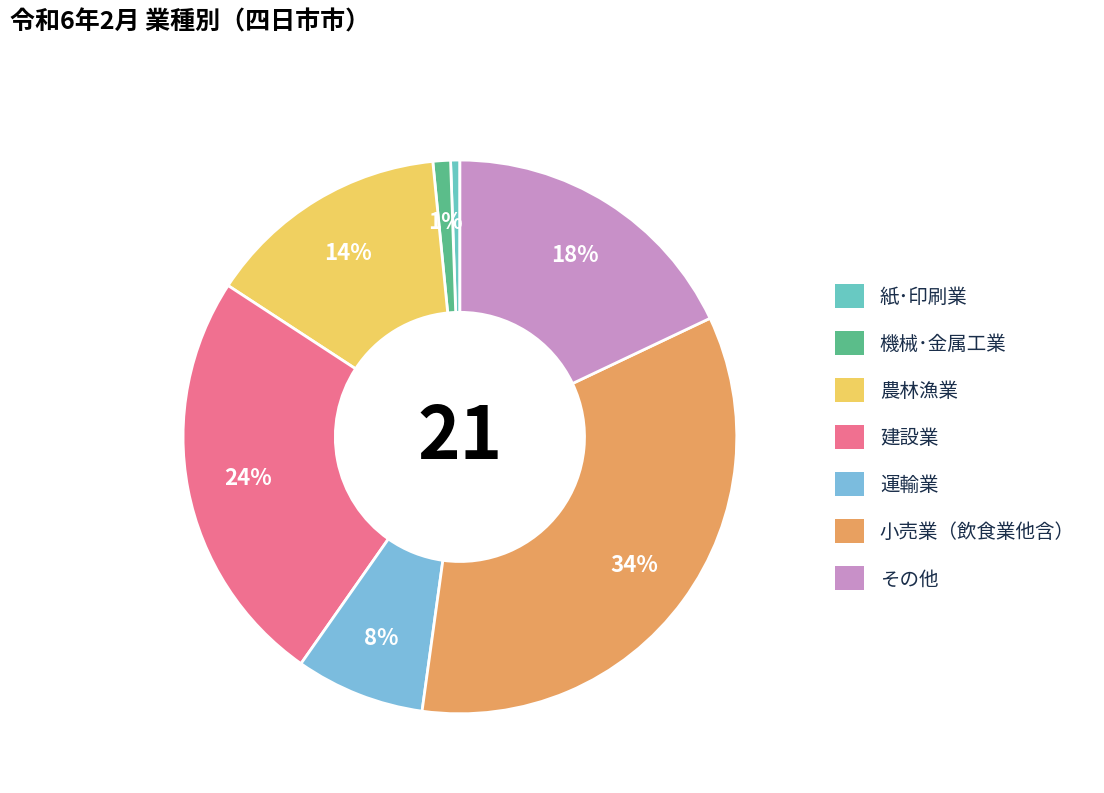

How many segments does this pie chart have?

7